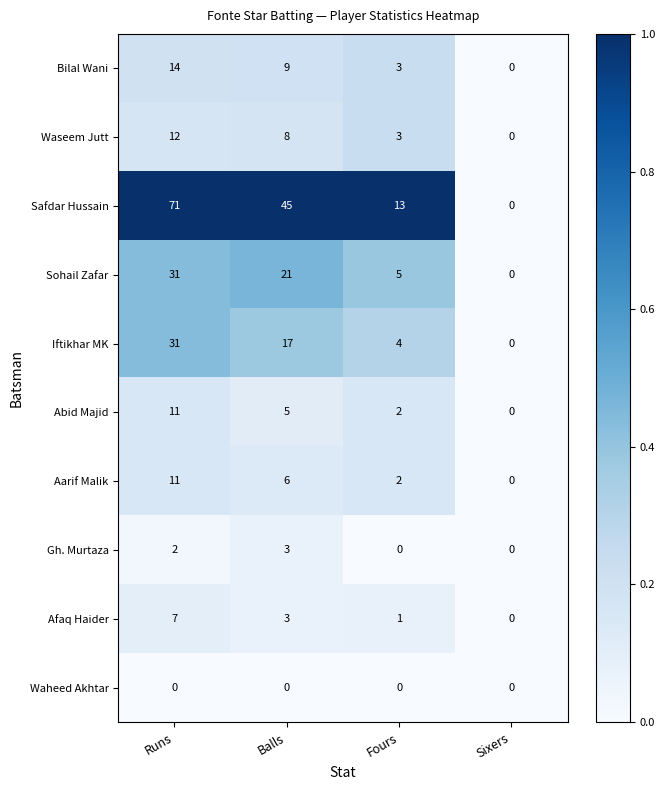

What is the highest value of the Waseem Jutt series?

12